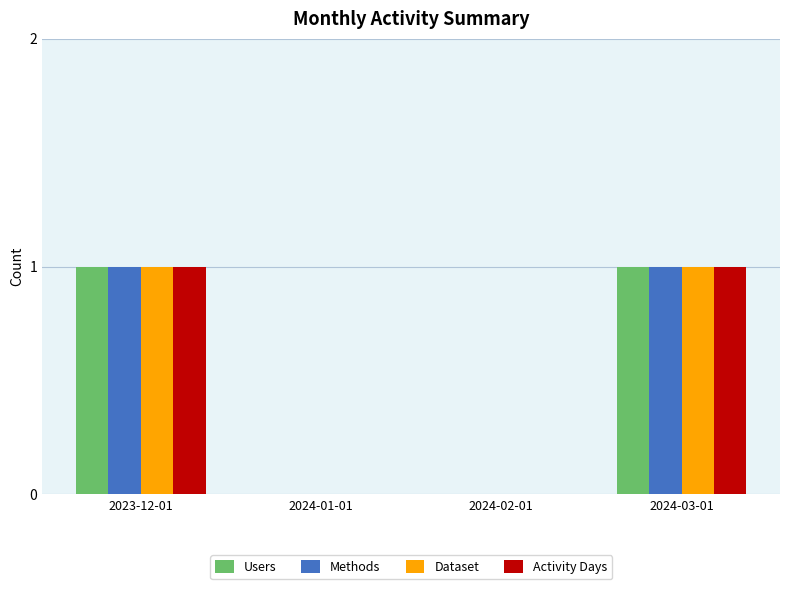

Reading left to right, extract all data points from this chart.

Users: 1	0	0	1
Methods: 1	0	0	1
Dataset: 1	0	0	1
Activity Days: 1	0	0	1